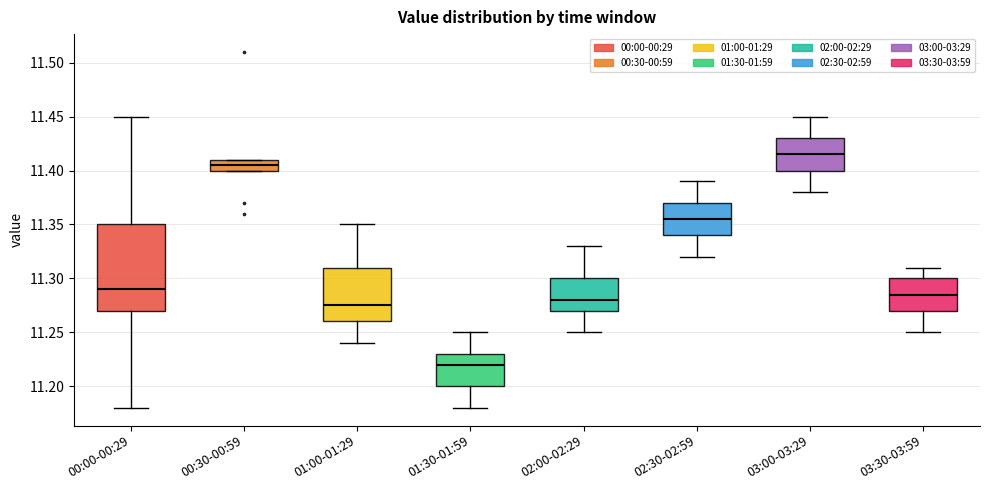

Reading left to right, read every box against the y-axis: the position of its median line, the range the box covers, and the ends of its whiskers. The values are not printed on the chart, so give them approximately, as read against the axis.

00:00-00:29: median 11.290, box 11.270 to 11.350, whiskers 11.180 to 11.450
00:30-00:59: median 11.405, box 11.400 to 11.410, whiskers 11.400 to 11.410
01:00-01:29: median 11.275, box 11.260 to 11.310, whiskers 11.240 to 11.350
01:30-01:59: median 11.220, box 11.200 to 11.230, whiskers 11.180 to 11.250
02:00-02:29: median 11.280, box 11.270 to 11.300, whiskers 11.250 to 11.330
02:30-02:59: median 11.355, box 11.340 to 11.370, whiskers 11.320 to 11.390
03:00-03:29: median 11.415, box 11.400 to 11.430, whiskers 11.380 to 11.450
03:30-03:59: median 11.285, box 11.270 to 11.300, whiskers 11.250 to 11.310